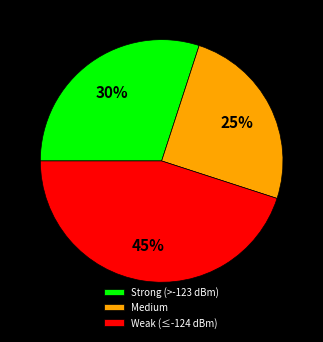

Does any single category account for the majority?

No